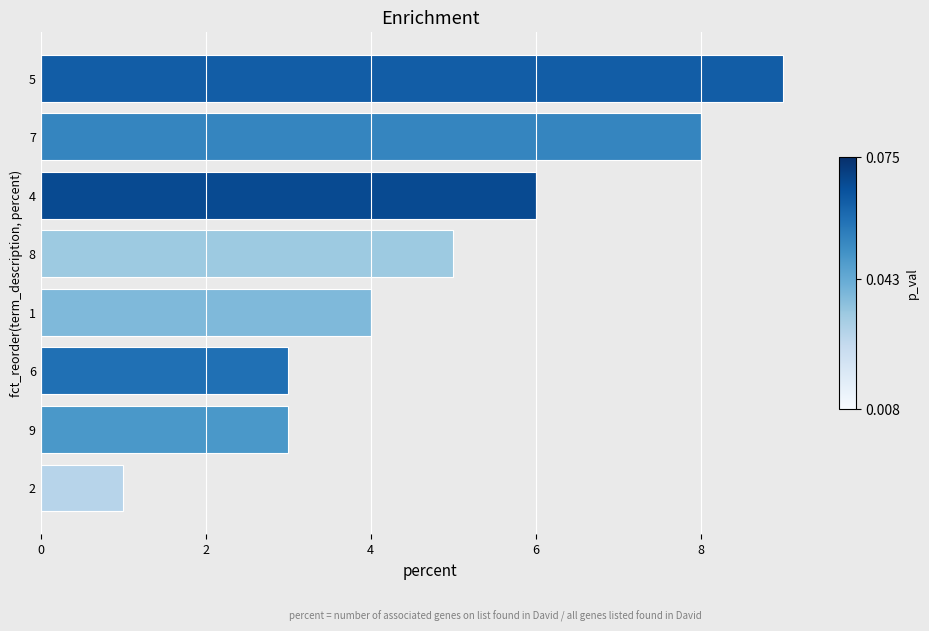

What is the sum of the values at 7 and 4?

14